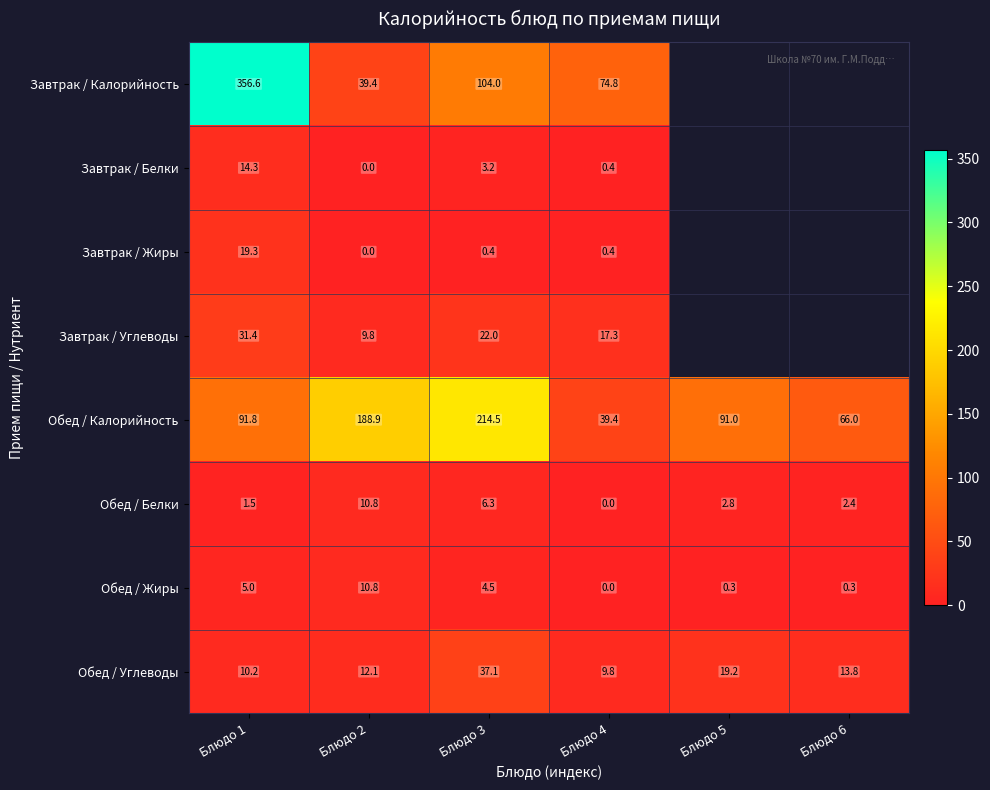

Between Блюдо 1 and Блюдо 2, which series saw the biggest shift?

Завтрак / Калорийность